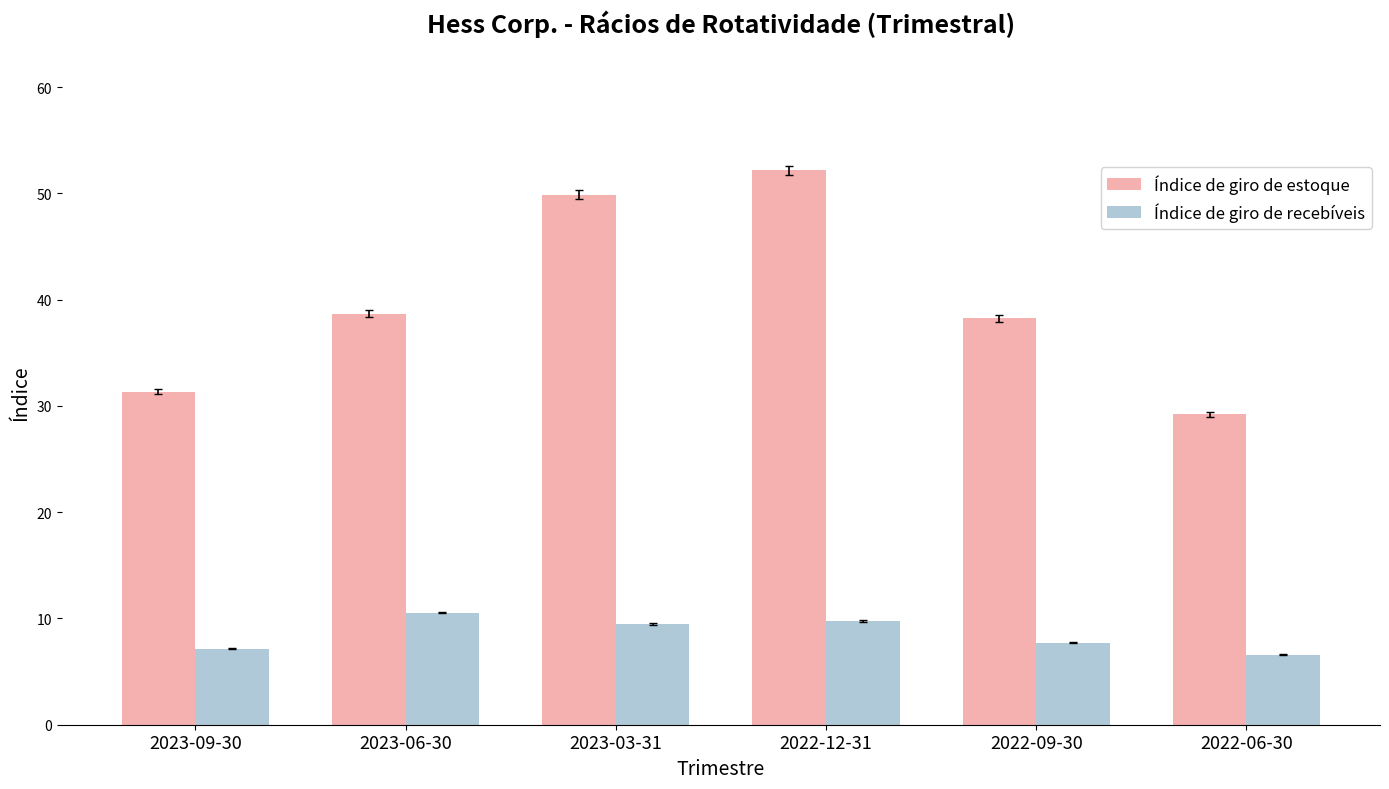

True or false: Índice de giro de estoque has a value of 49.9 at 2023-03-31.

True